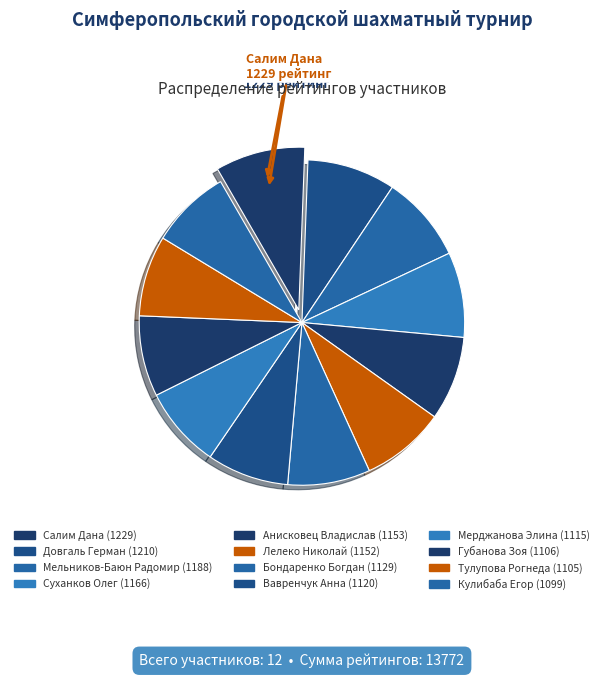

Count the number of slices in the pie.

12